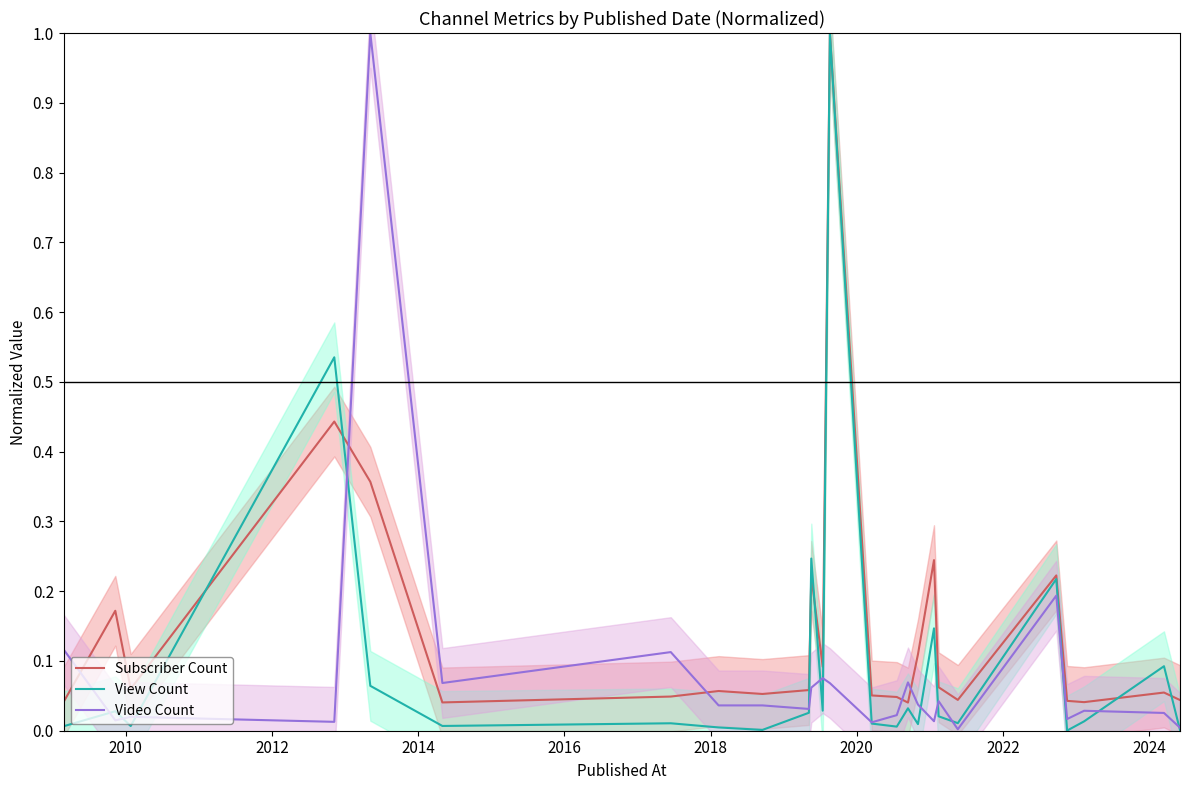

What are all the series names shown in the legend?

Subscriber Count, View Count, Video Count